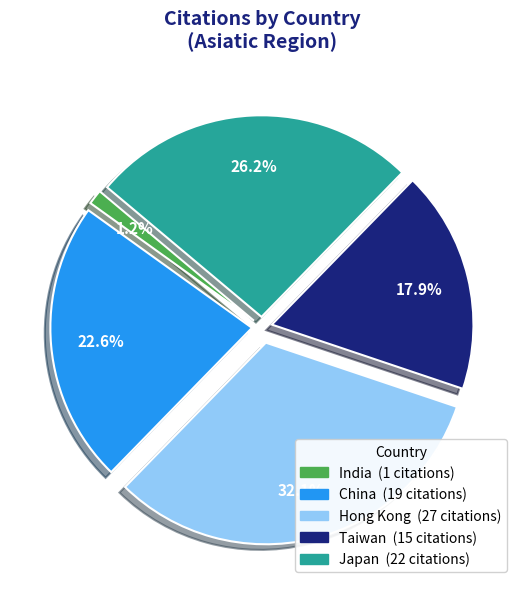

Is there a majority slice in this chart?

No